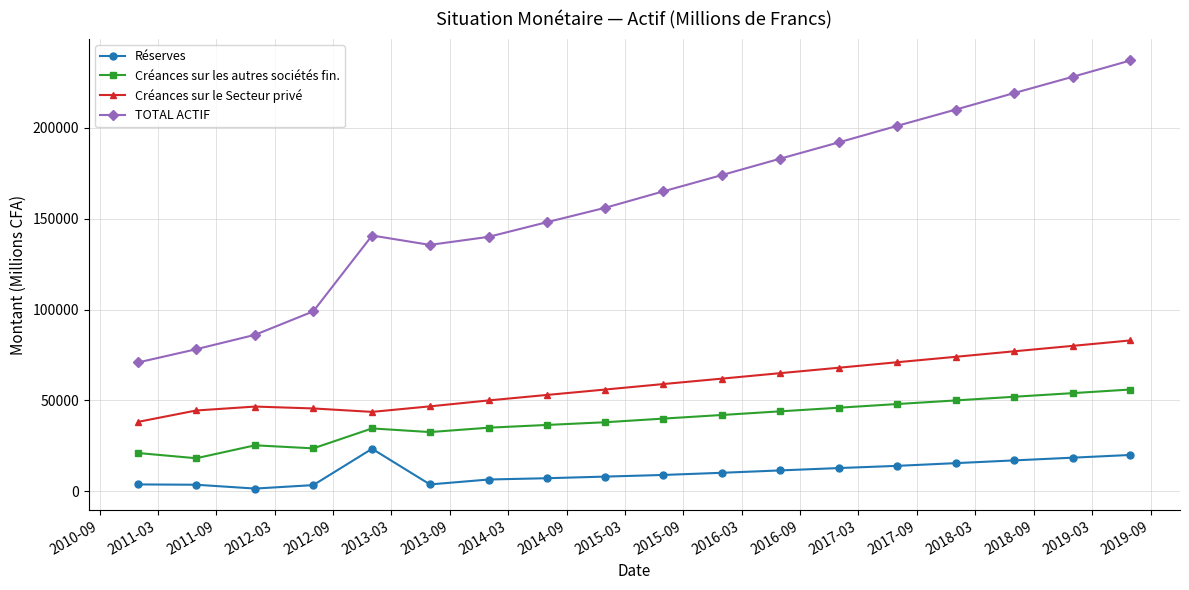

True or false: TOTAL ACTIF and Réserves intersect in this chart.

False